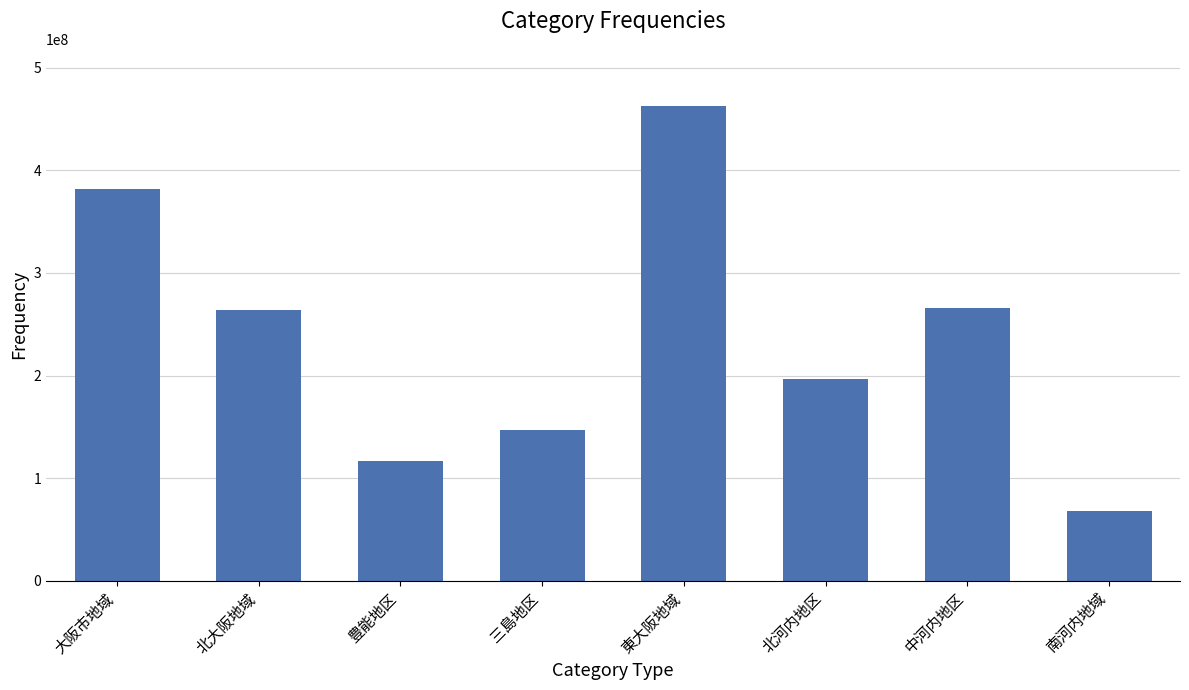

What is the difference between the values at 北大阪地域 and 東大阪地域?

198862201